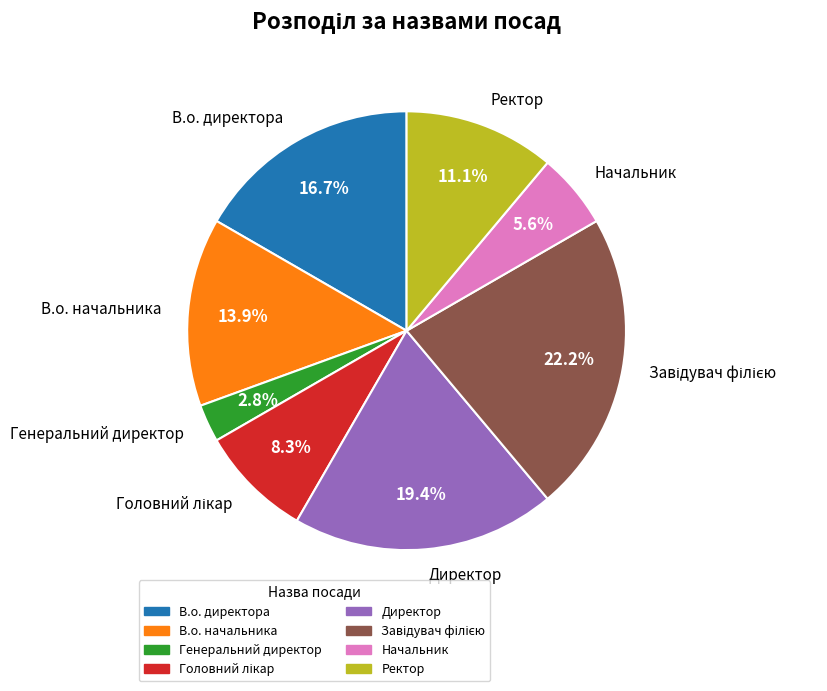

Which slice is the smallest?

Генеральний директор